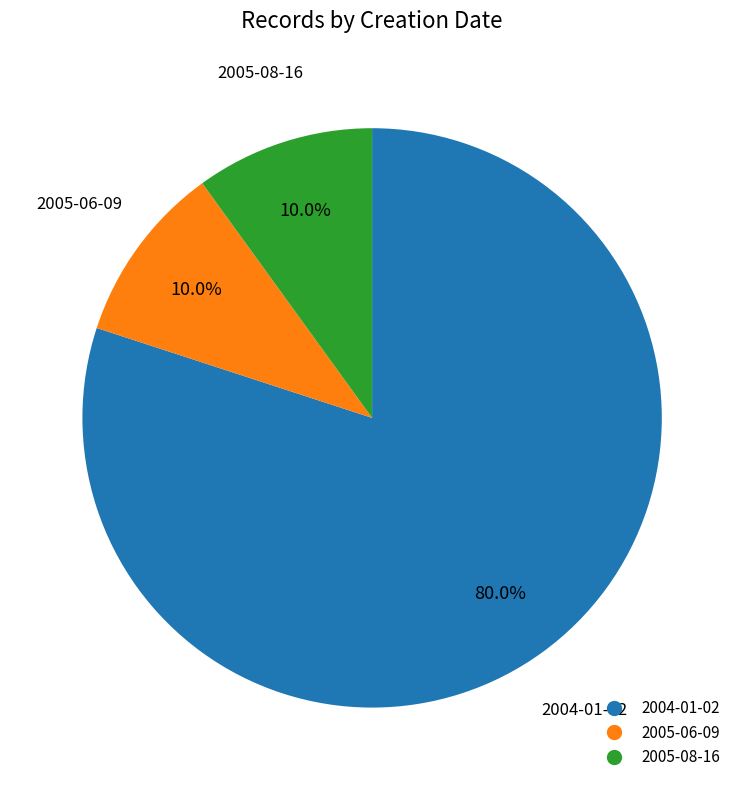

Is there a majority slice in this chart?

Yes